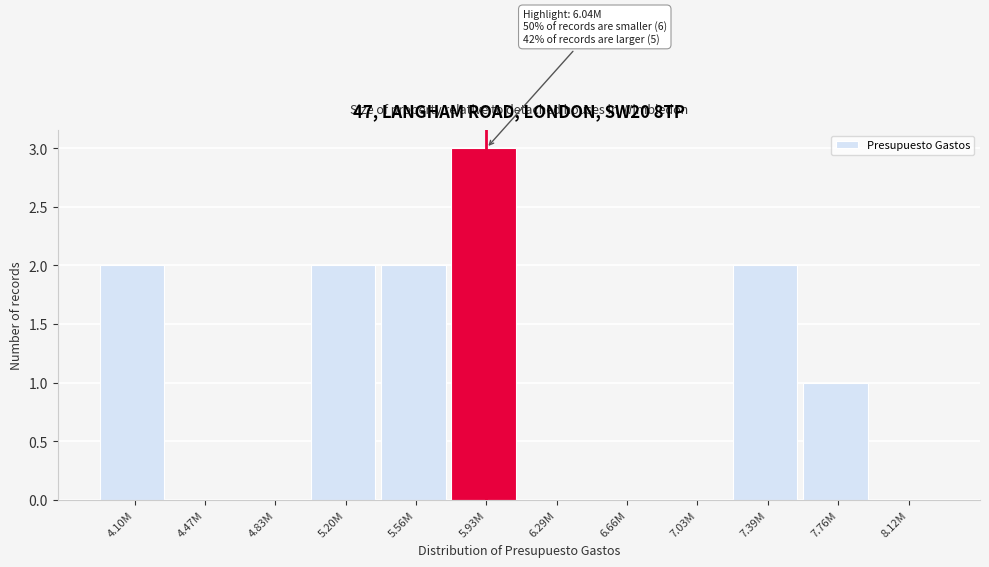

Reading left to right, list all the values displayed in this chart.

4.10M=2	4.47M=0	4.83M=0	5.20M=2	5.56M=2	5.93M=3	6.29M=0	6.66M=0	7.03M=0	7.39M=2	7.76M=1	8.12M=0